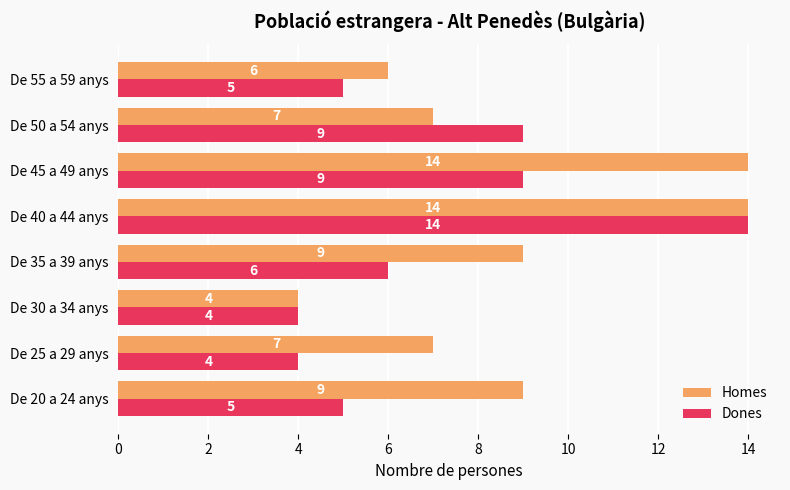

Which series changed the most between De 20 a 24 anys and De 45 a 49 anys?

Homes